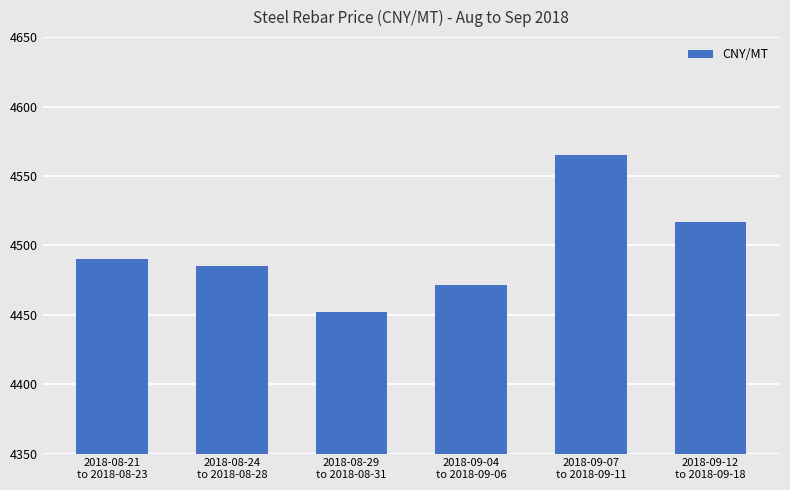

What position from the right is 2018-08-24
to 2018-08-28?

5